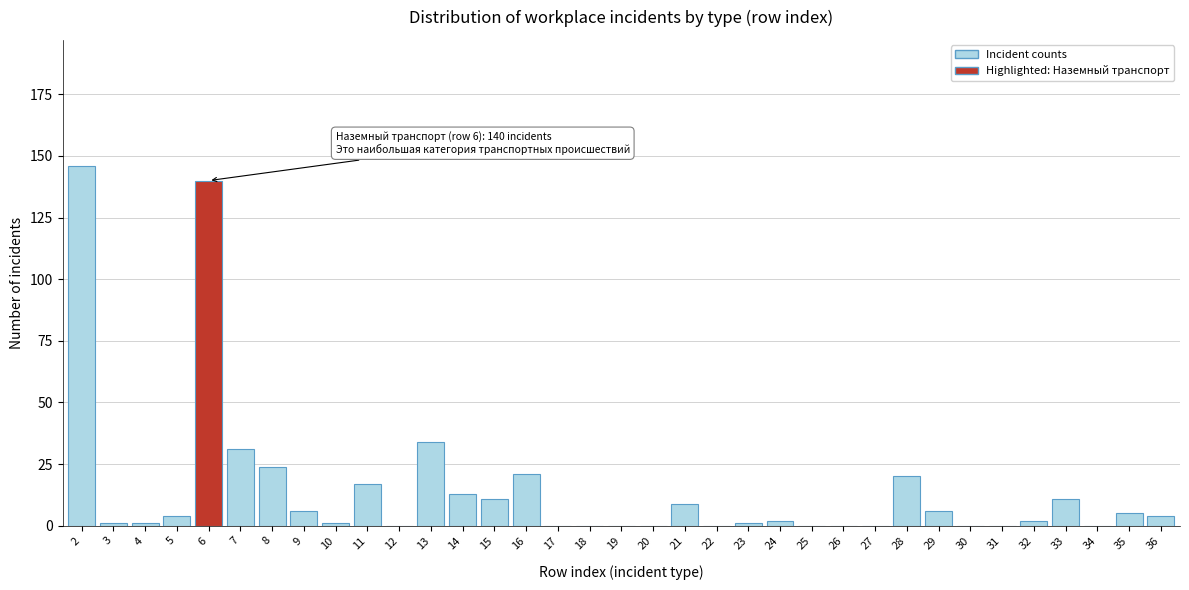

Is it true that the value at 17 is 0?

True